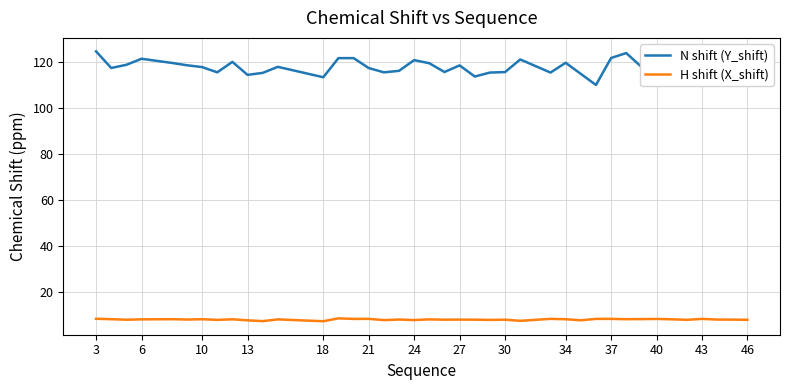

List the series in order of their overall mean, highest first.

N shift (Y_shift), H shift (X_shift)